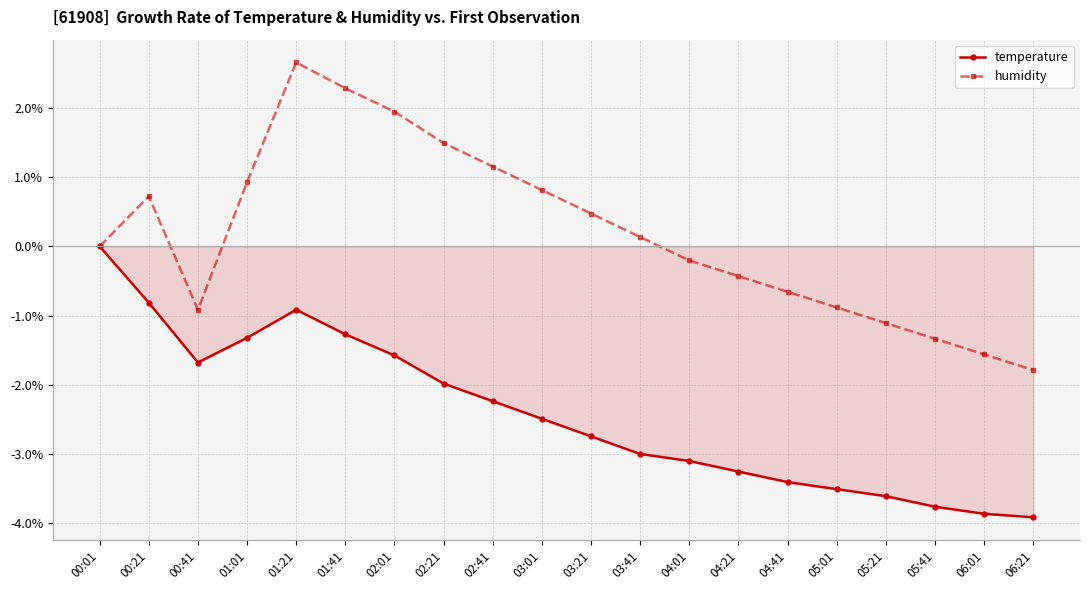

At how many categories does at least one series exceed -1?

16